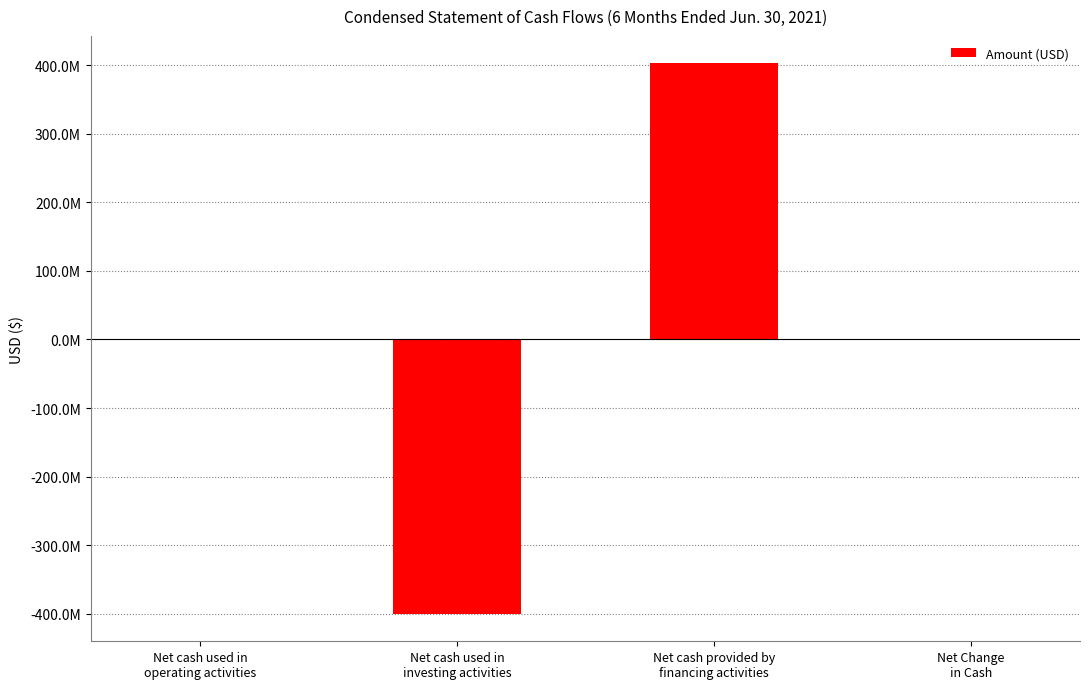

What is the value of the 3rd bar from the left?

402434119